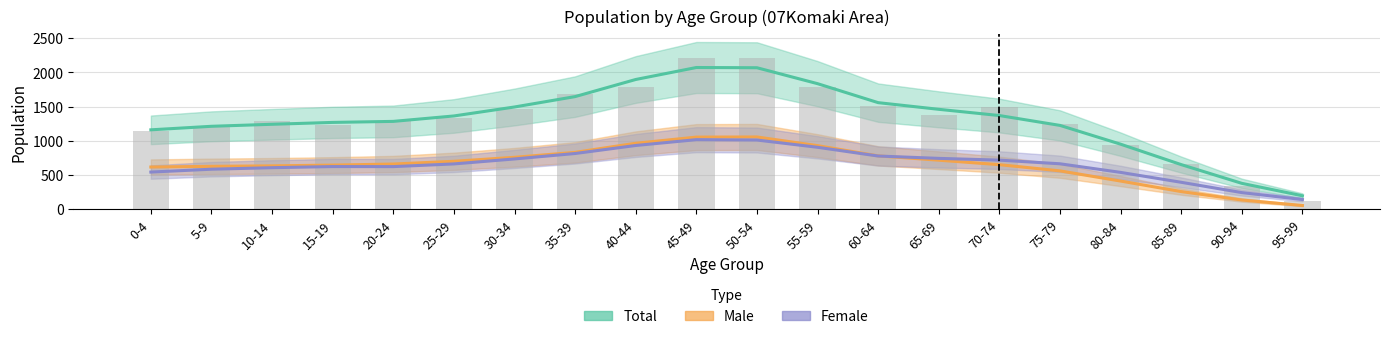

The value at 90-94 is 77. True or false?

False